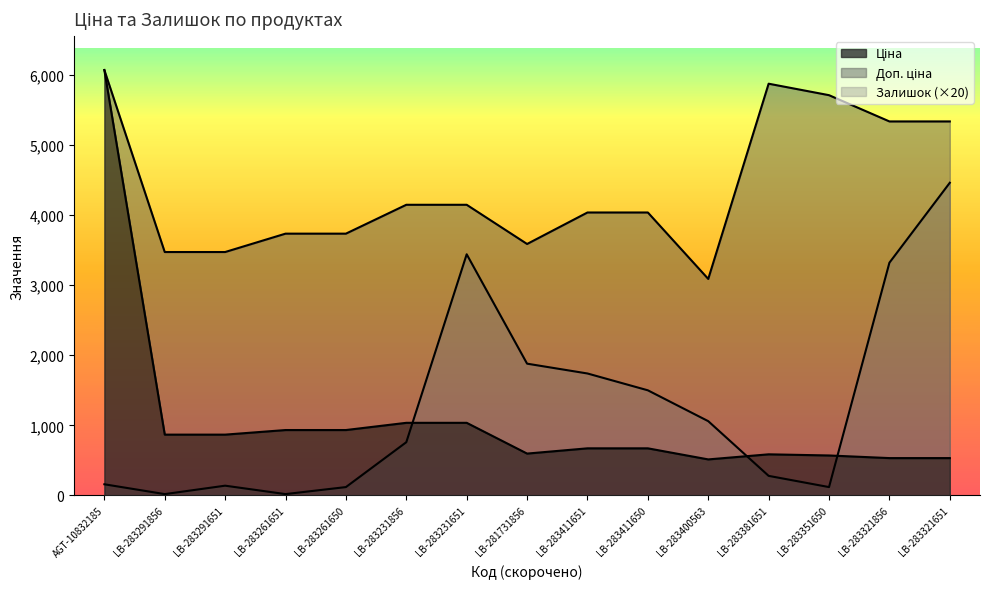

Reading left to right, extract all data points from this chart.

Ціна: 6067.2	868.0	868.0	933.5	933.5	1036.5	1036.5	597.8	672.7	672.7	514.7	587.3	570.9	533.5	533.5
Доп. ціна: 6067.2	3472.1	3472.1	3734.2	3734.2	4145.9	4145.9	3586.7	4036.0	4036.0	3088.4	5872.6	5708.9	5334.5	5334.5
Залишок: 160.0	20.0	140.0	20.0	120.0	760.0	3440.0	1880.0	1740.0	1500.0	1060.0	280.0	120.0	3320.0	4460.0